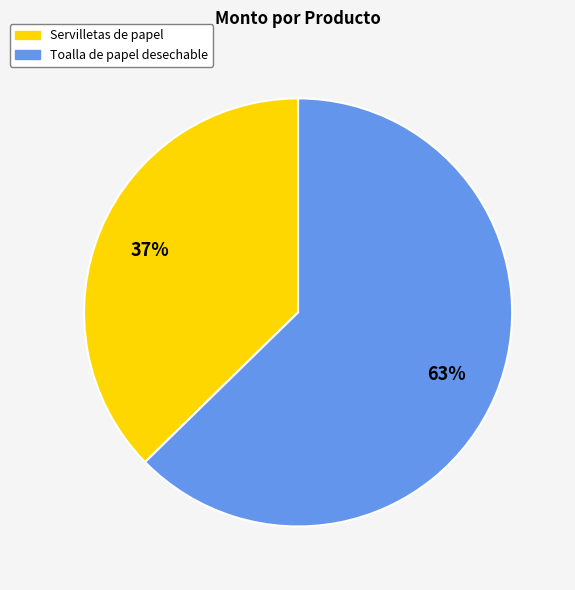

Approximately how many times larger is the value at Servilletas de papel compared to Toalla de papel desechable?

0.6